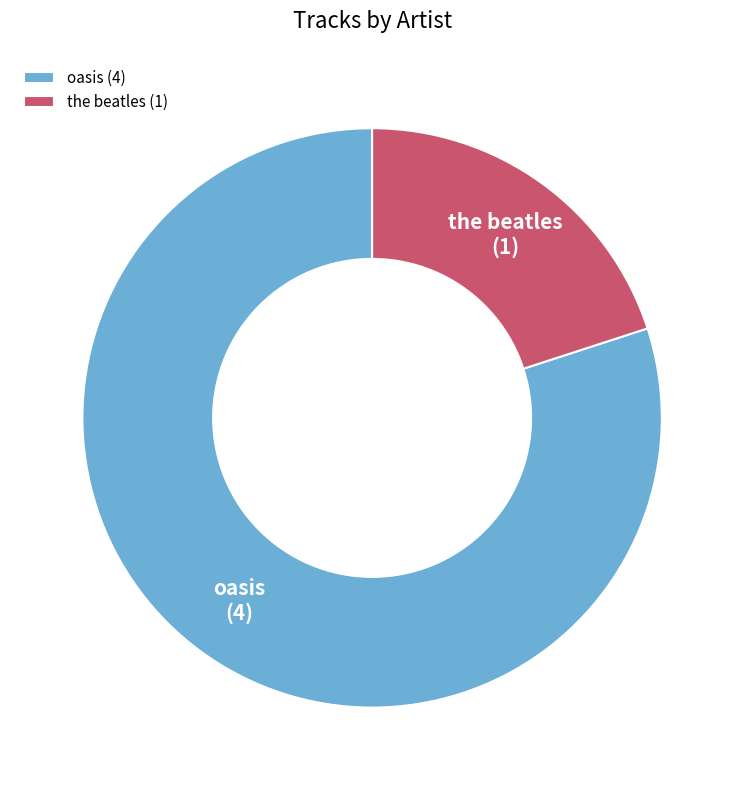

Approximately how many times larger is the value at oasis compared to the beatles?

4.0